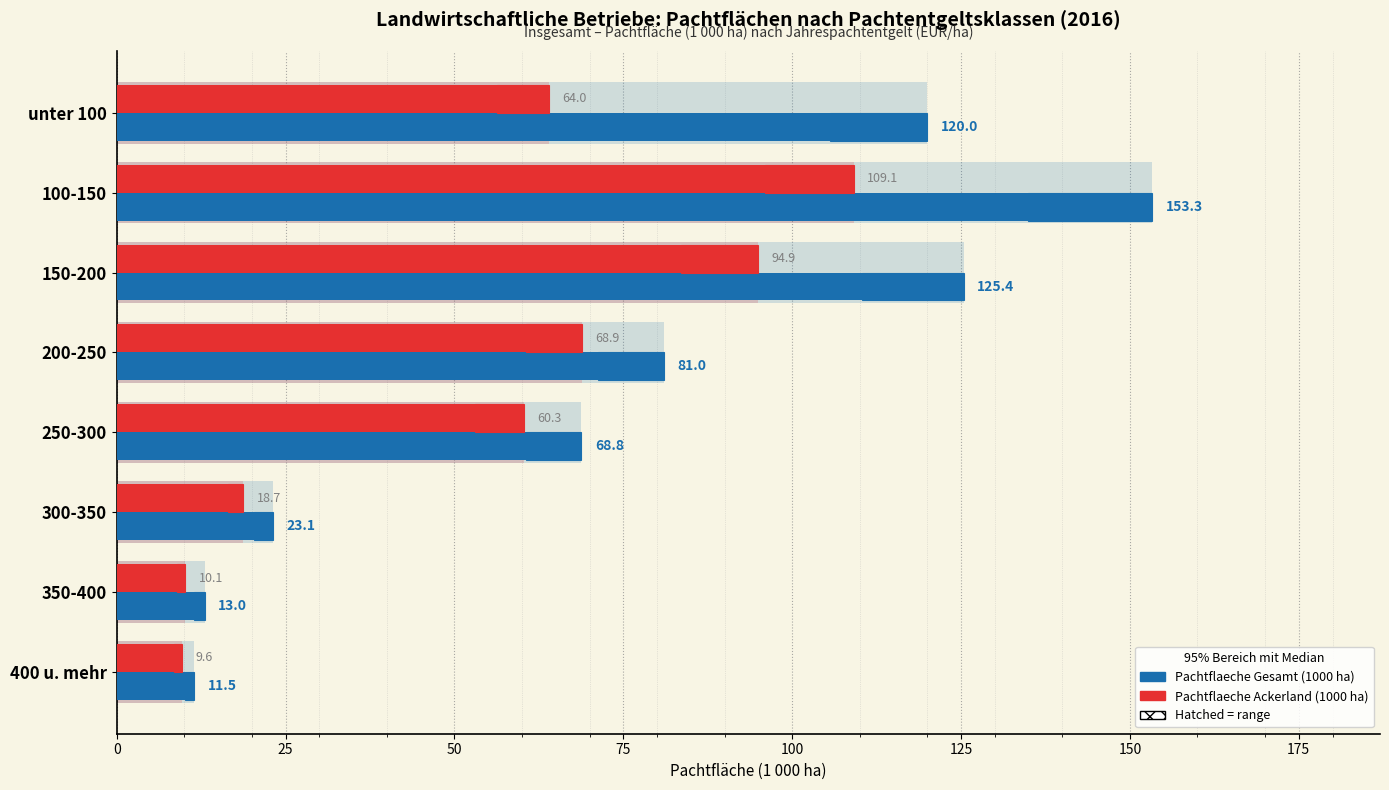

Are the bars horizontal?

Yes